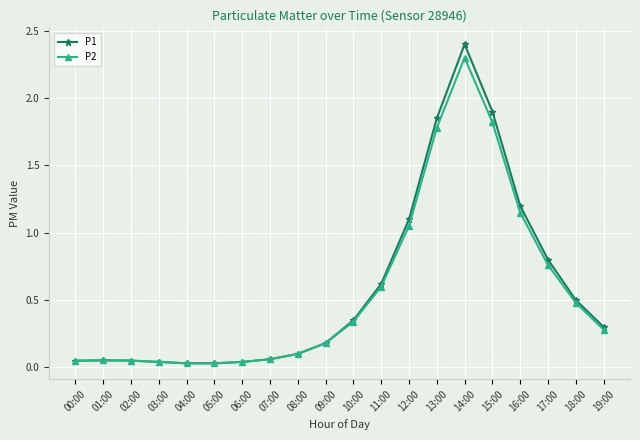

Is this an area chart (filled region under the line)?

No